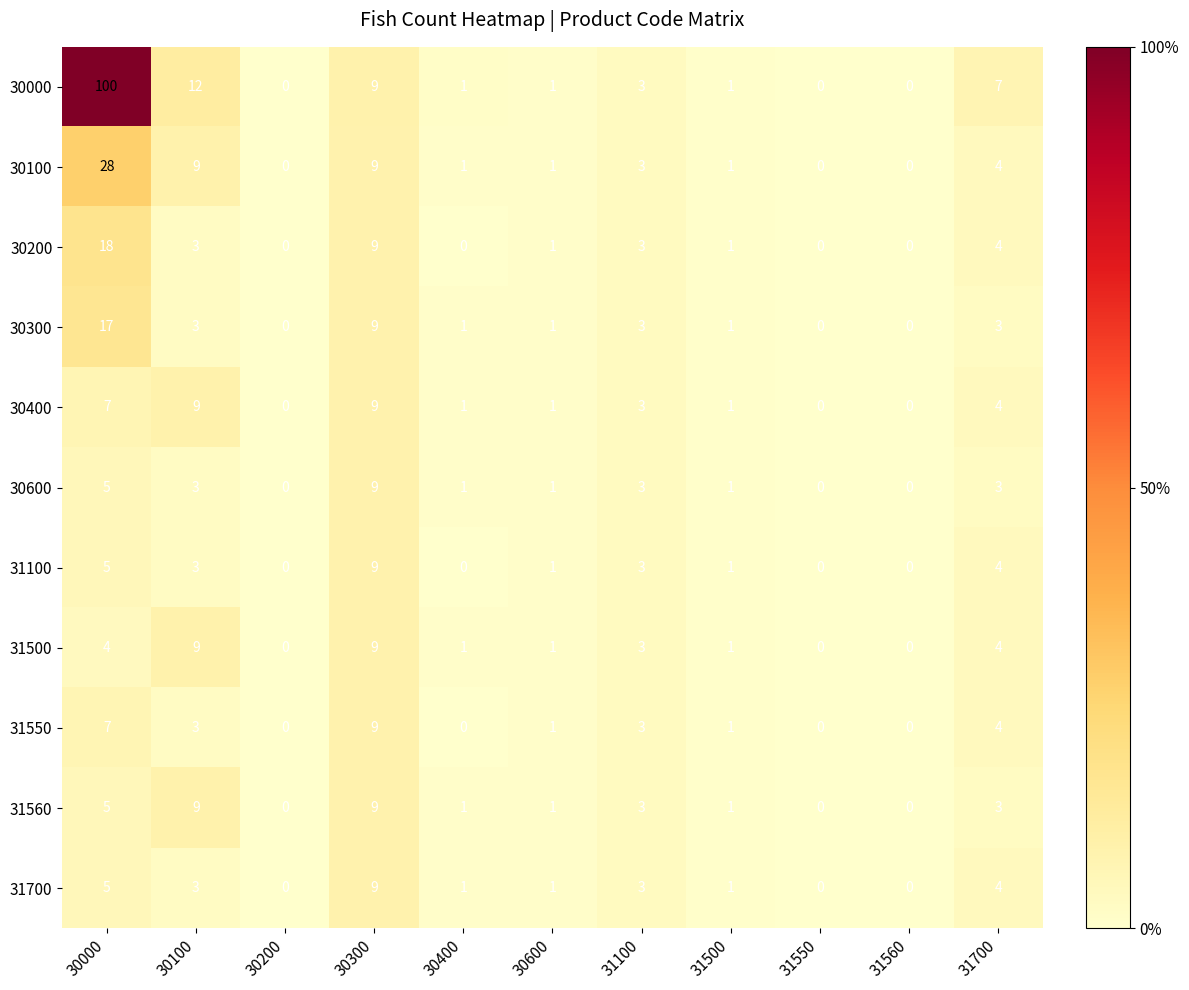

Which series has the widest spread of values?

30000